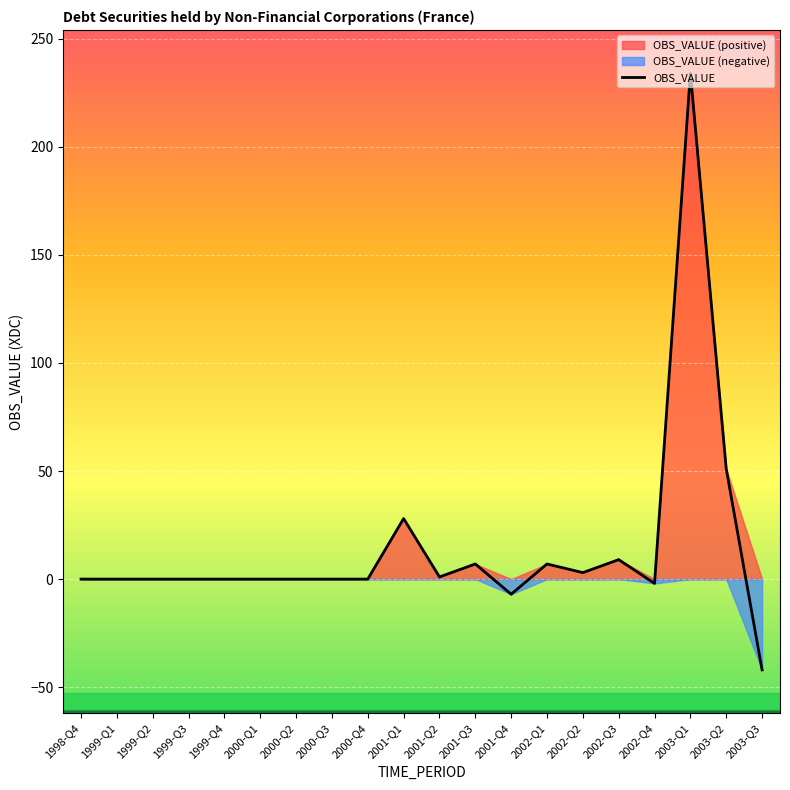

What is the change in value from 2002-Q2 to 2003-Q1?

+231